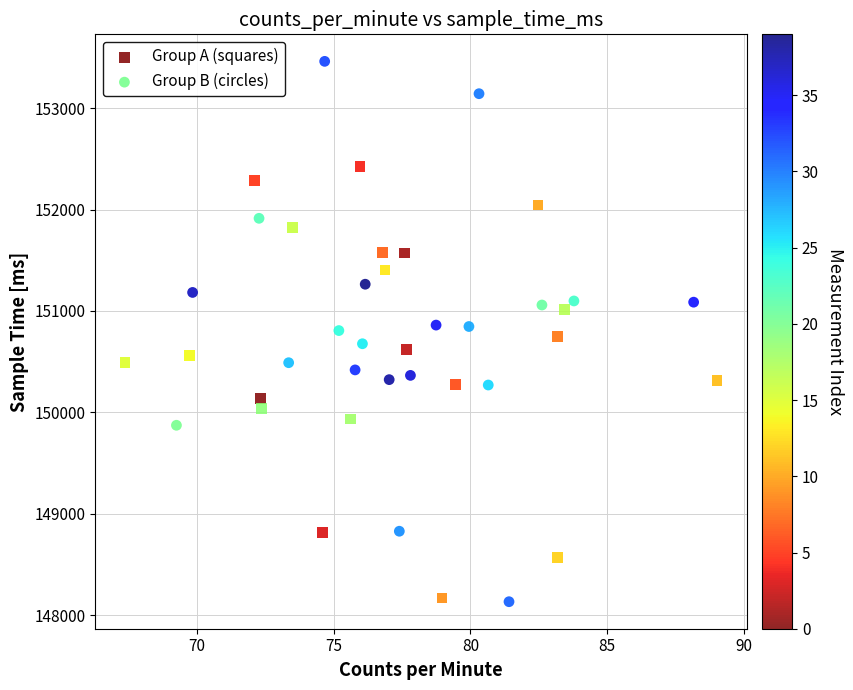

Which series reaches the maximum Y coordinate?

Group B (circles)